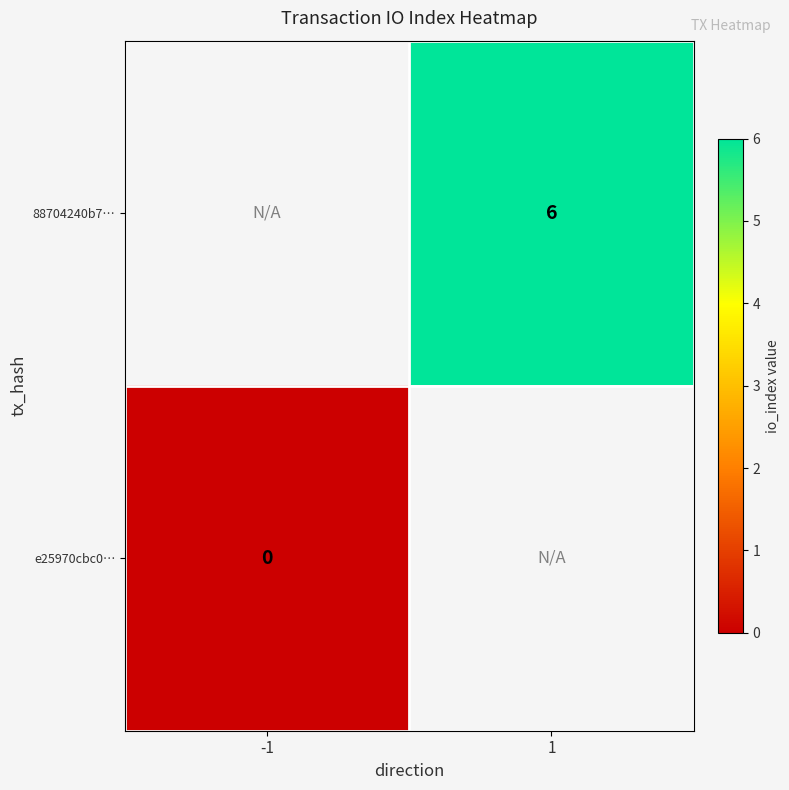

Is it true that e25970cbc0… equals 0.0 at -1?

True